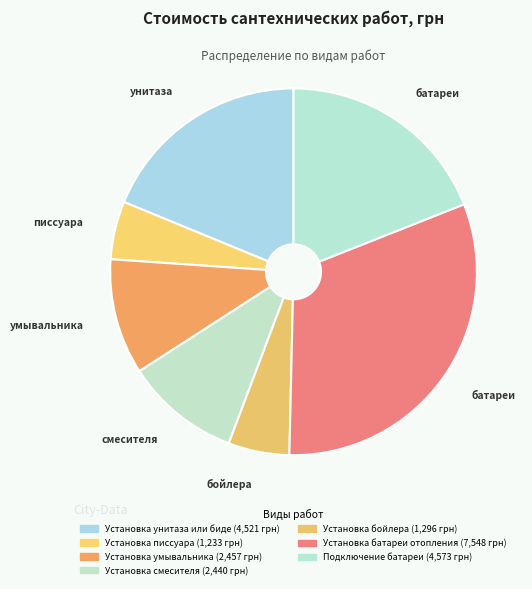

Is it true that Установка унитаза или биде is 19% of the pie?

True